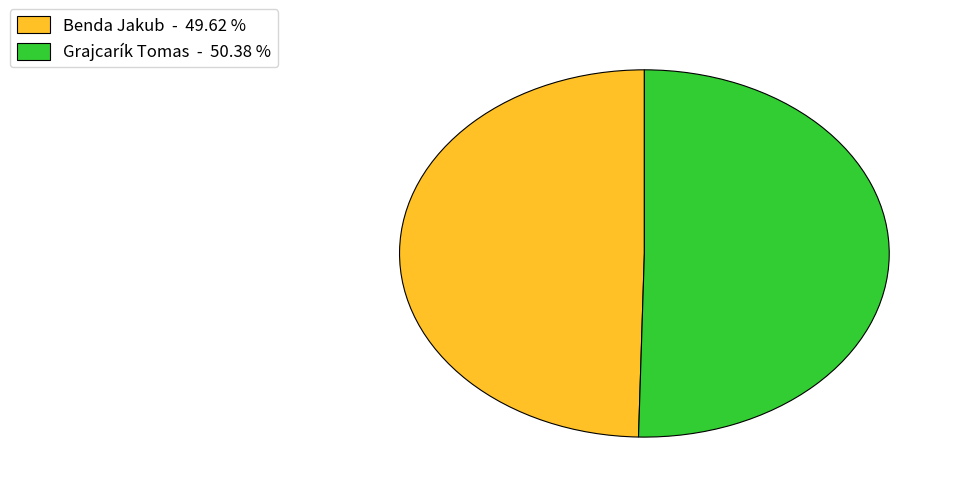

How many segments does this pie chart have?

2